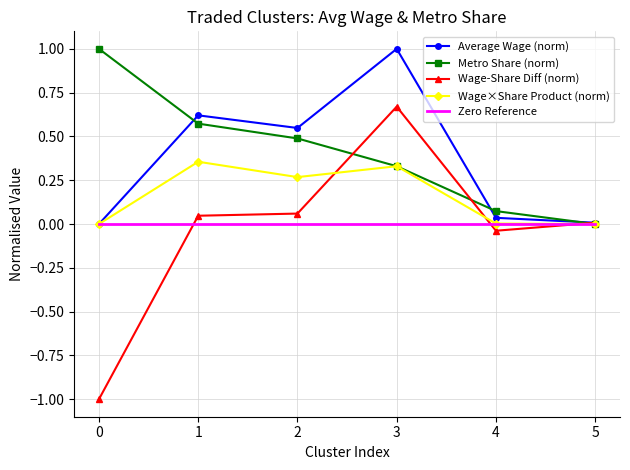

What is the total value across all series at 3?

2.3